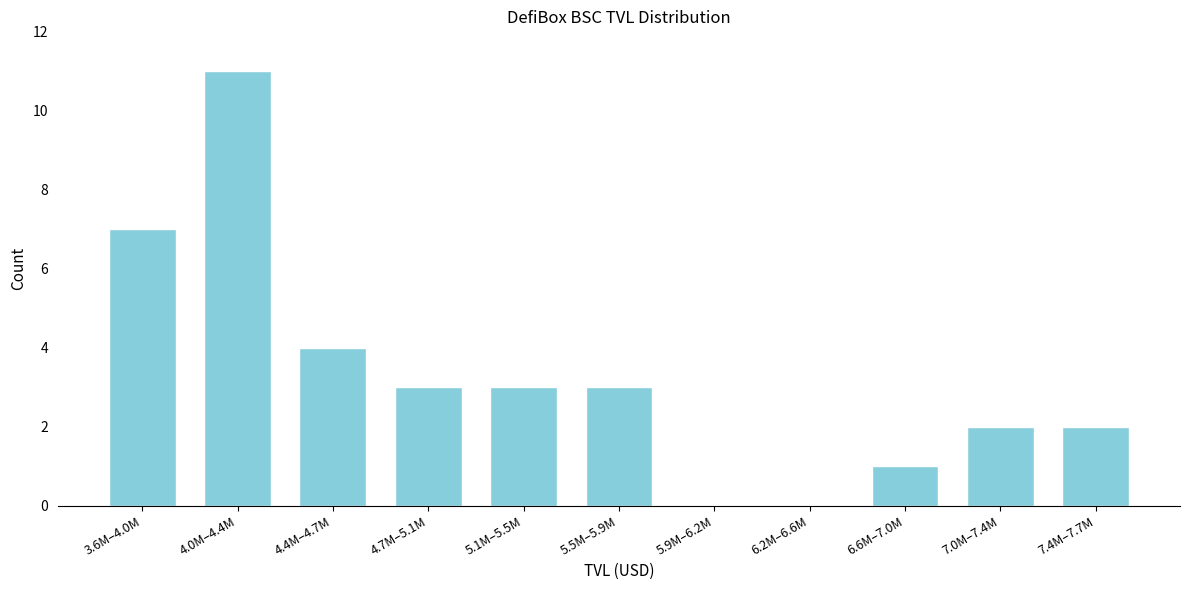

Reading left to right, extract all data points from this chart.

3.6M–4.0M=7	4.0M–4.4M=11	4.4M–4.7M=4	4.7M–5.1M=3	5.1M–5.5M=3	5.5M–5.9M=3	5.9M–6.2M=0	6.2M–6.6M=0	6.6M–7.0M=1	7.0M–7.4M=2	7.4M–7.7M=2